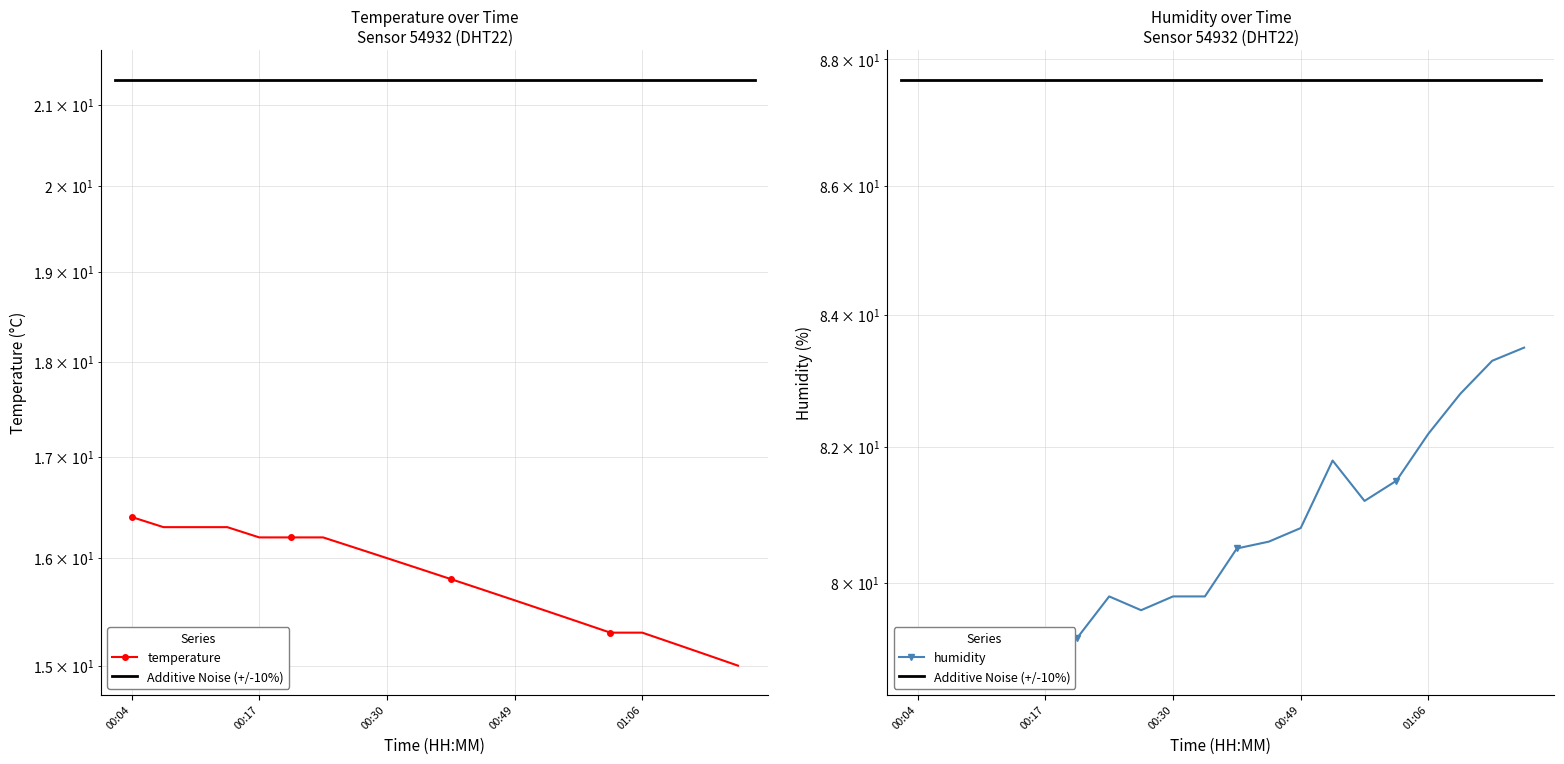

What is the label of the 12th point from the left?

00:46